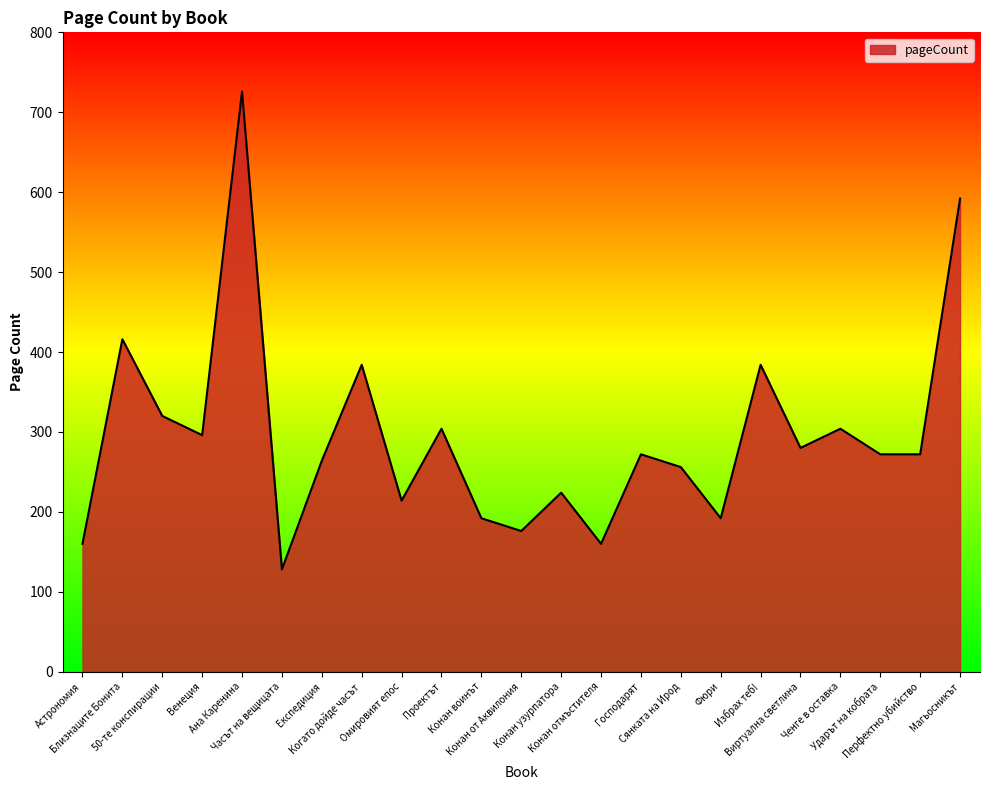

What is the difference between the maximum and minimum values?

598